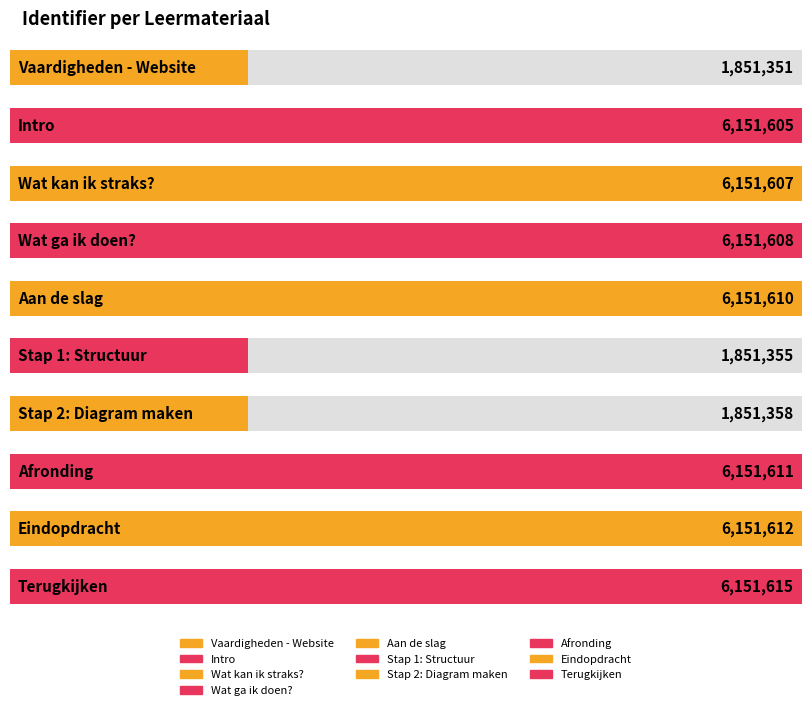

Reading left to right, list all the values displayed in this chart.

Vaardigheden - Website=1851351	Intro=6151605	Wat kan ik straks?=6151607	Wat ga ik doen?=6151608	Aan de slag=6151610	Stap 1: Structuur=1851355	Stap 2: Diagram maken=1851358	Afronding=6151611	Eindopdracht=6151612	Terugkijken=6151615